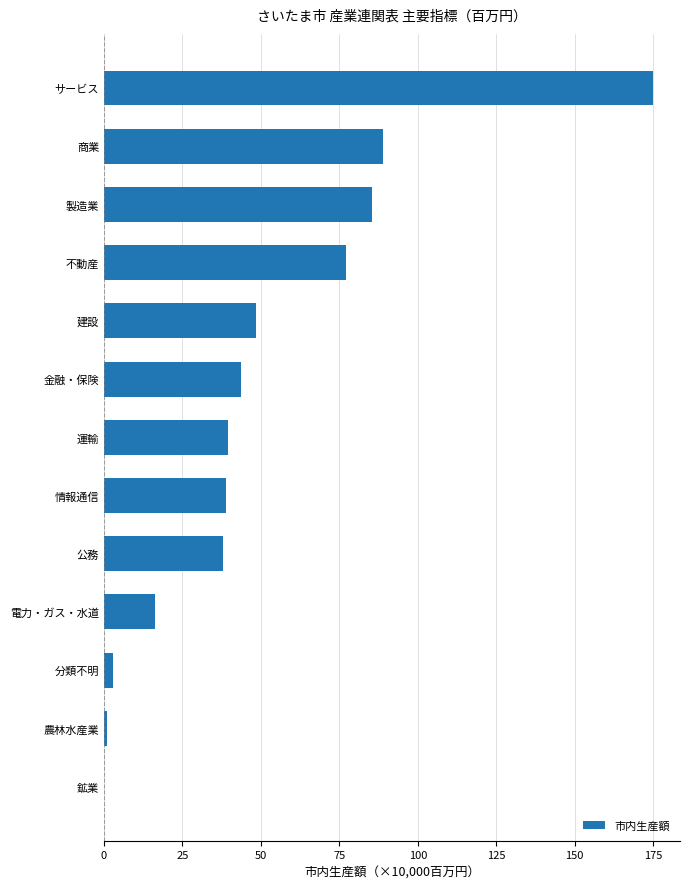

What is the ratio of the value at 情報通信 to the value at 運輸?

1.0